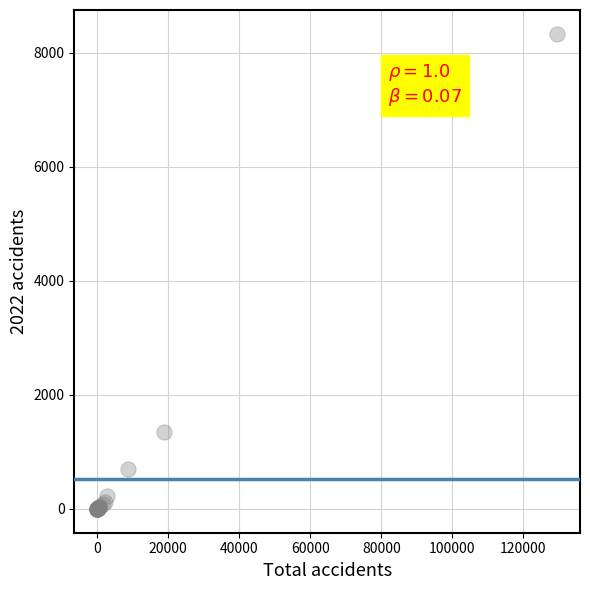

What Y value in the scatter plot is closest to 4168?

1342